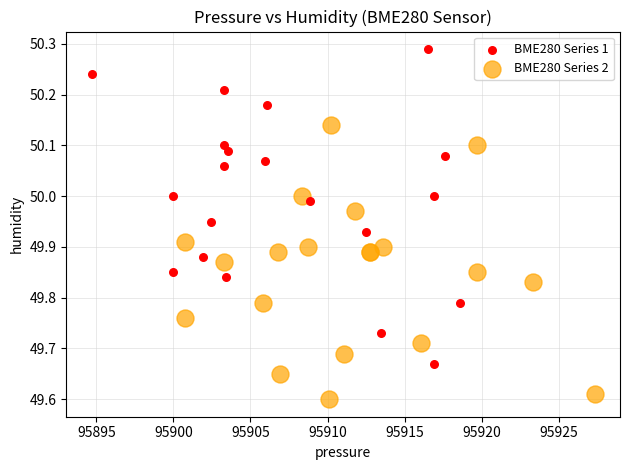

Which series contains the highest Y value?

BME280 Series 1